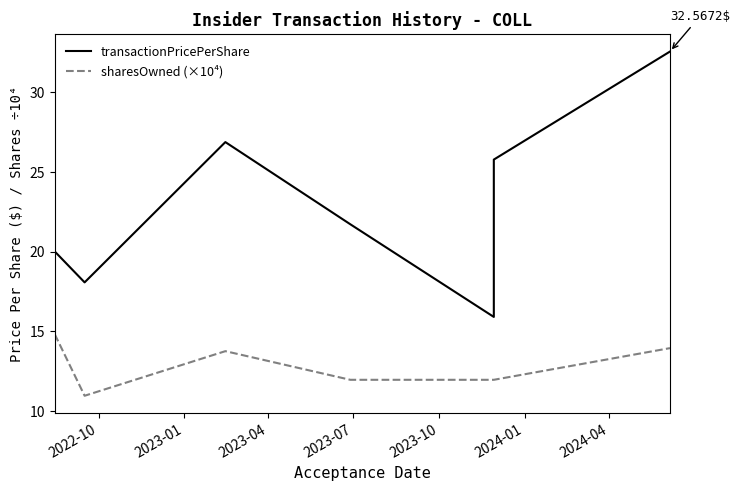

The transactionPricePerShare series shows 25.8 at 2024-01. True or false?

True